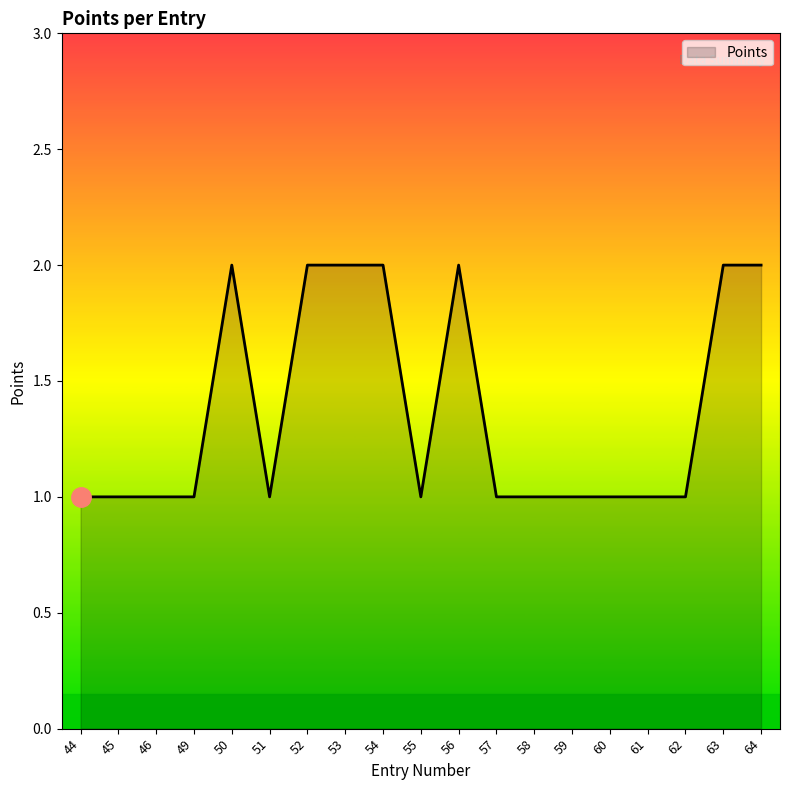

The value at 58 is 2. True or false?

False